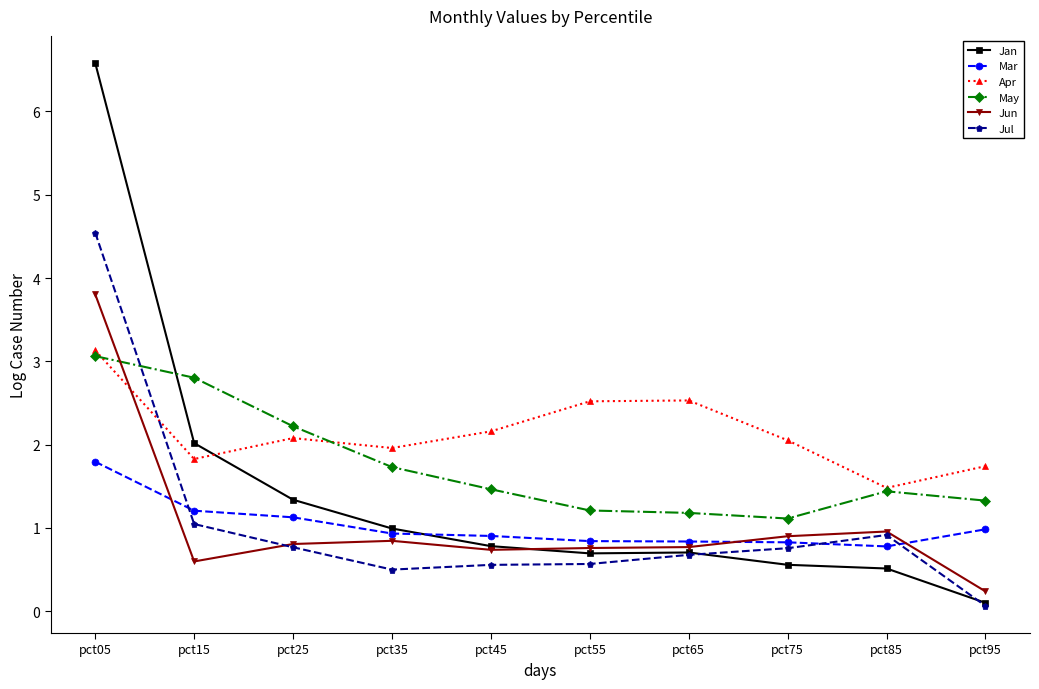

How many lines are shown in the chart?

6